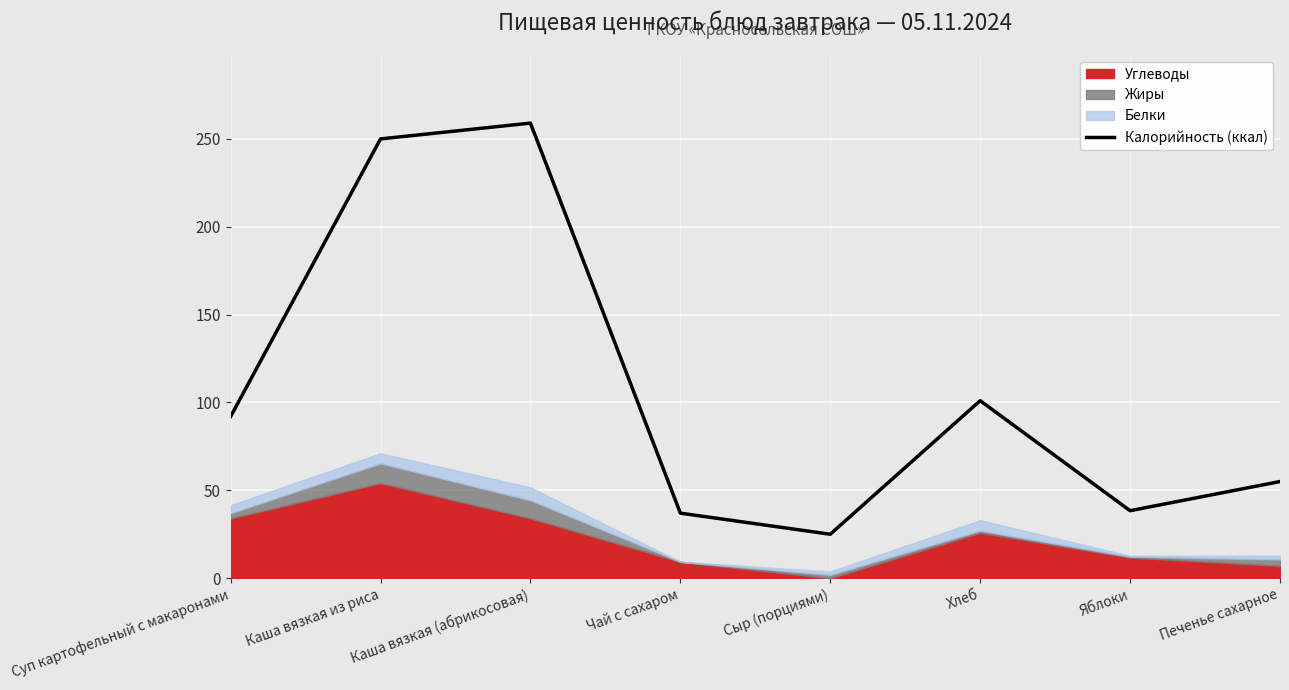

How many points are lower than both their immediate neighbors (excluding endpoints)?

2